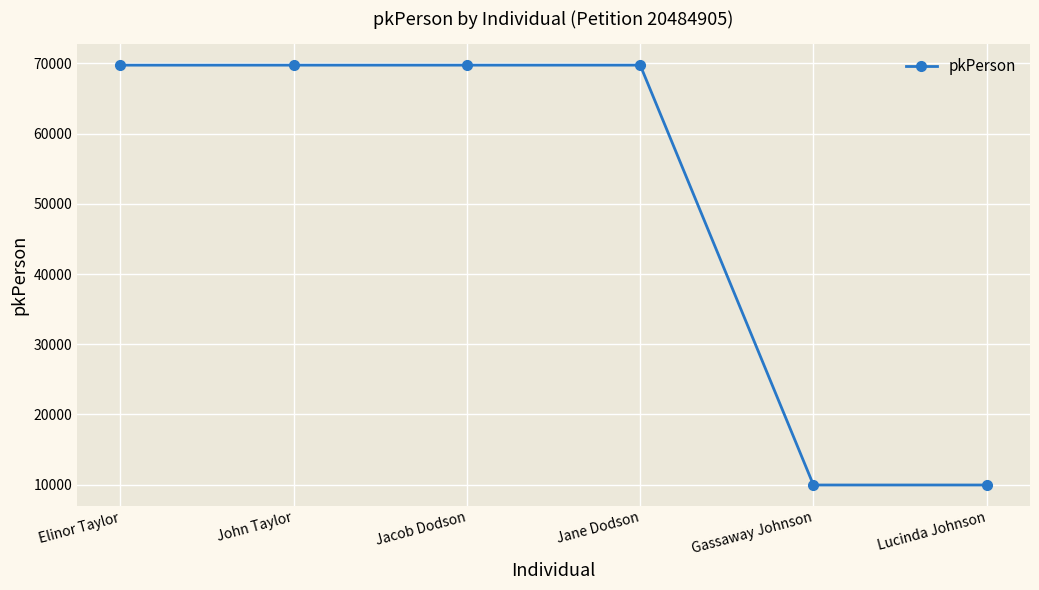

What is the label of the 1st point from the right?

Lucinda Johnson